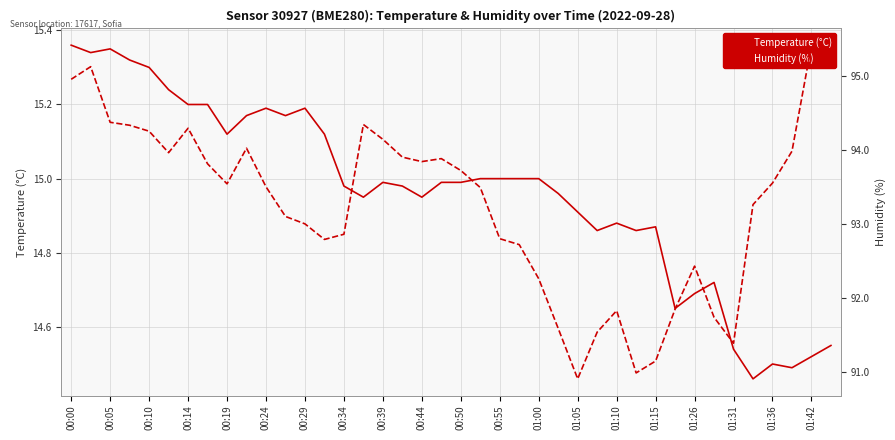

True or false: Temperature (°C) has a value of 15.3 at 00:10.

True